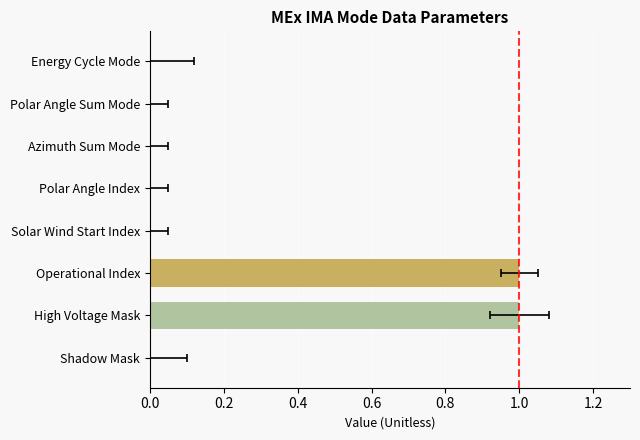

How many distinct data groups are displayed?

1